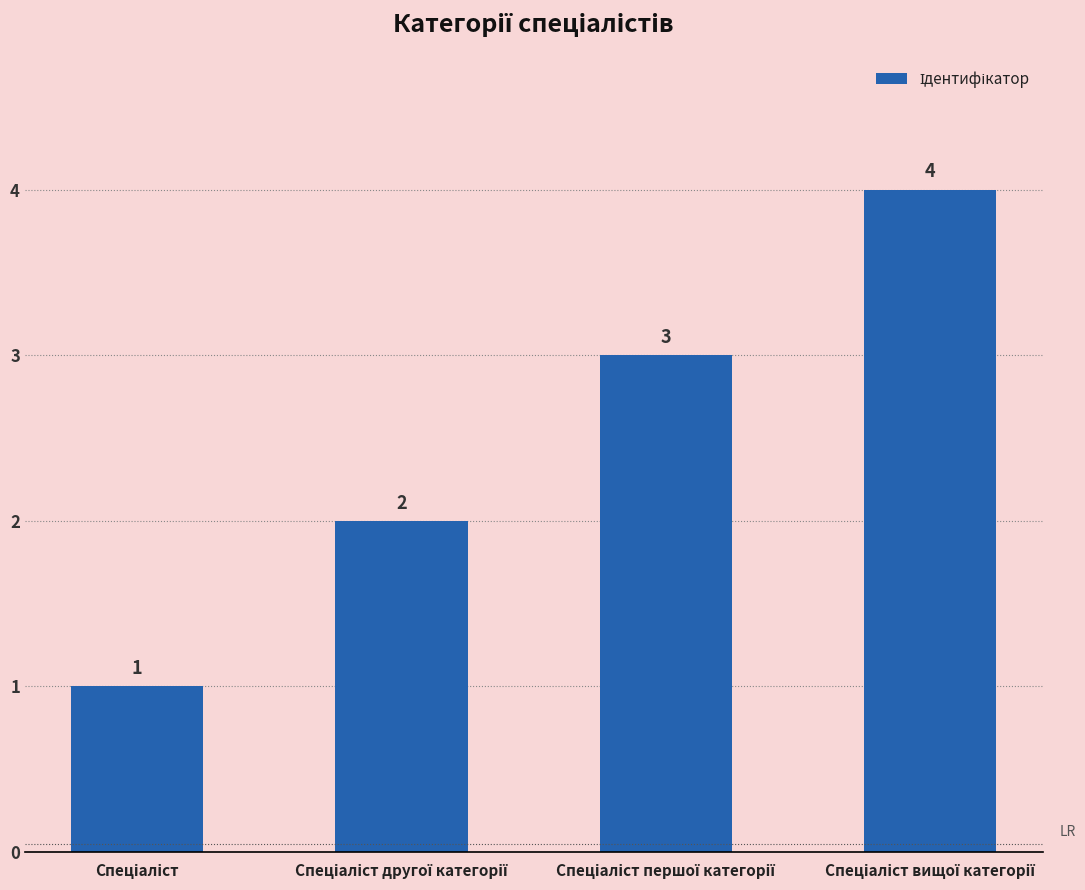

How many values are between 2 and 4?

3